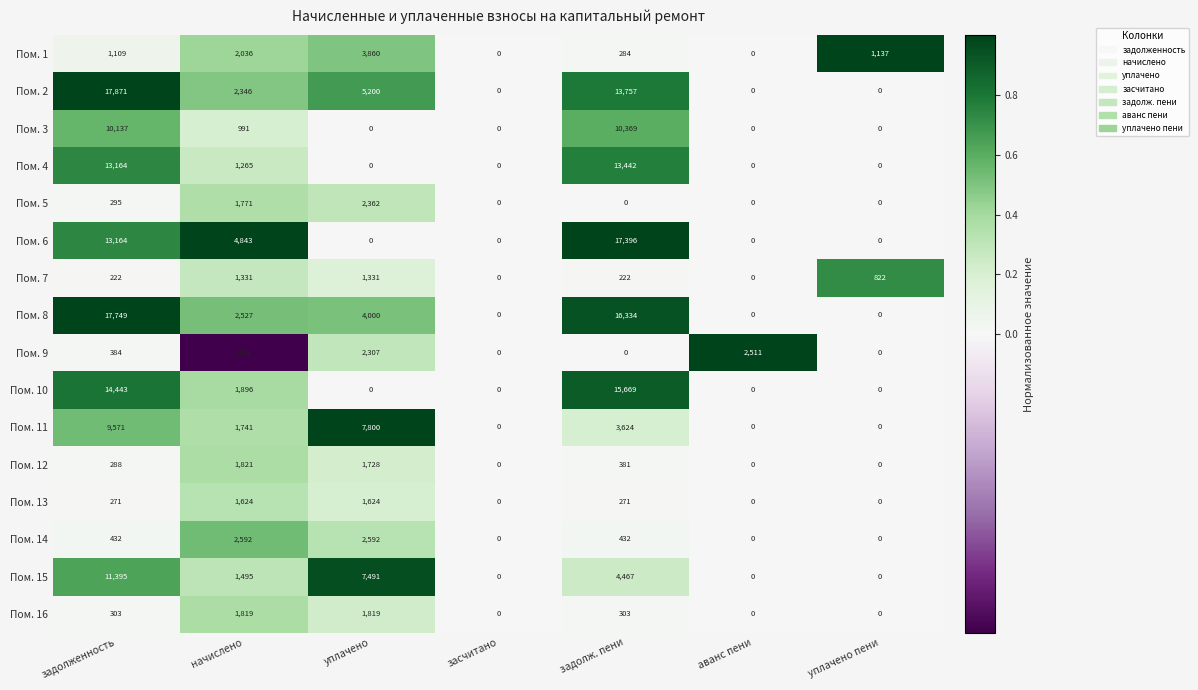

What is the difference between the maximum and minimum values in the Пом. 8 series?

17749